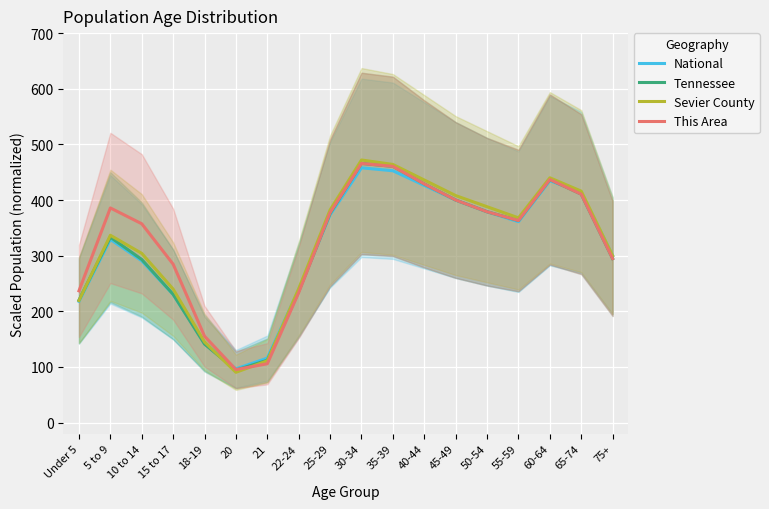

What is the label of the 4th point from the right?

55-59